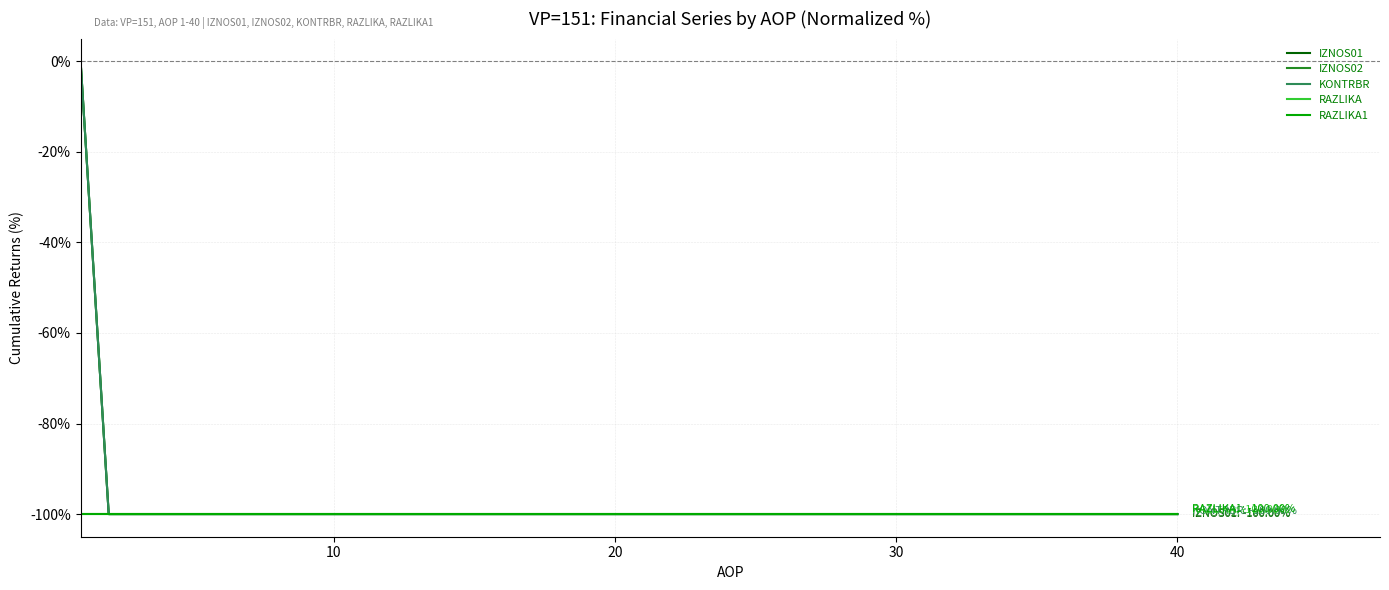

Is this an area chart (filled region under the line)?

No